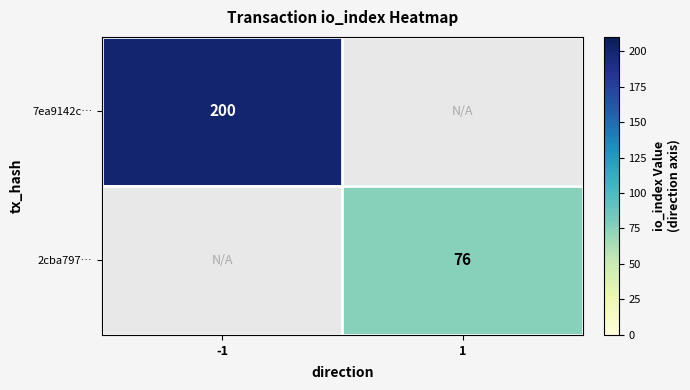

True or false: 2cba797… has a value of 106 at 1.

False